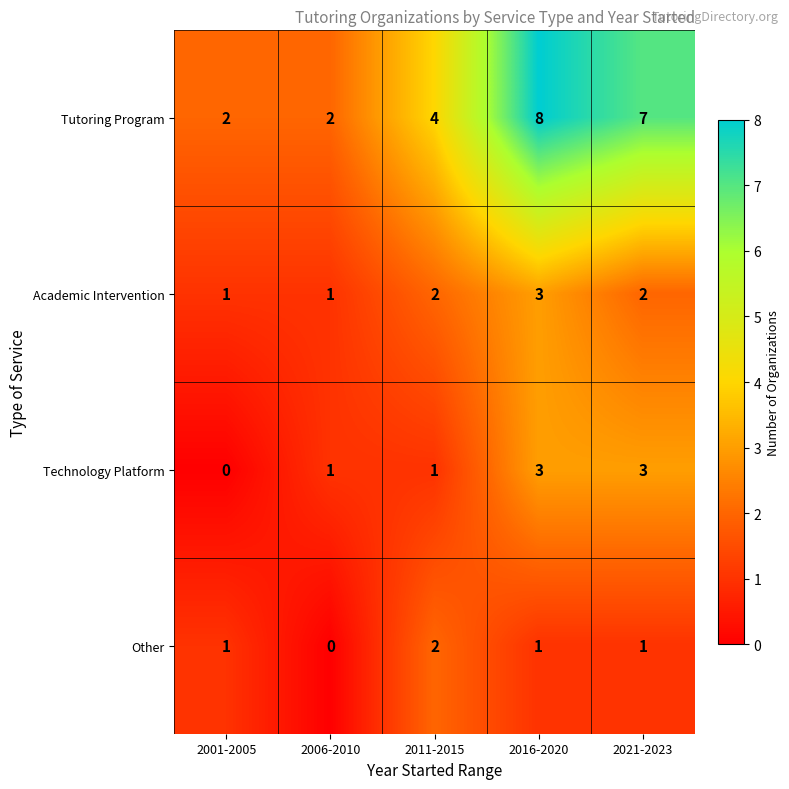

Where is Tutoring Program nearest to the value 5?

2011-2015